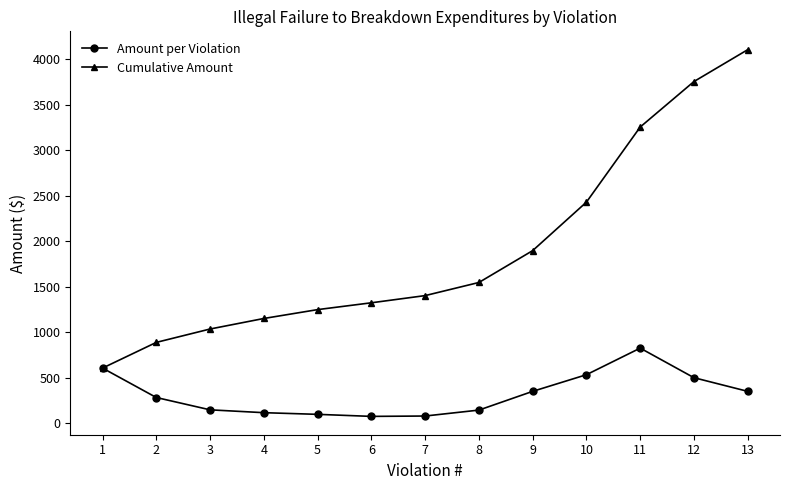

Between 1 and 12, which series saw the biggest shift?

Cumulative Amount